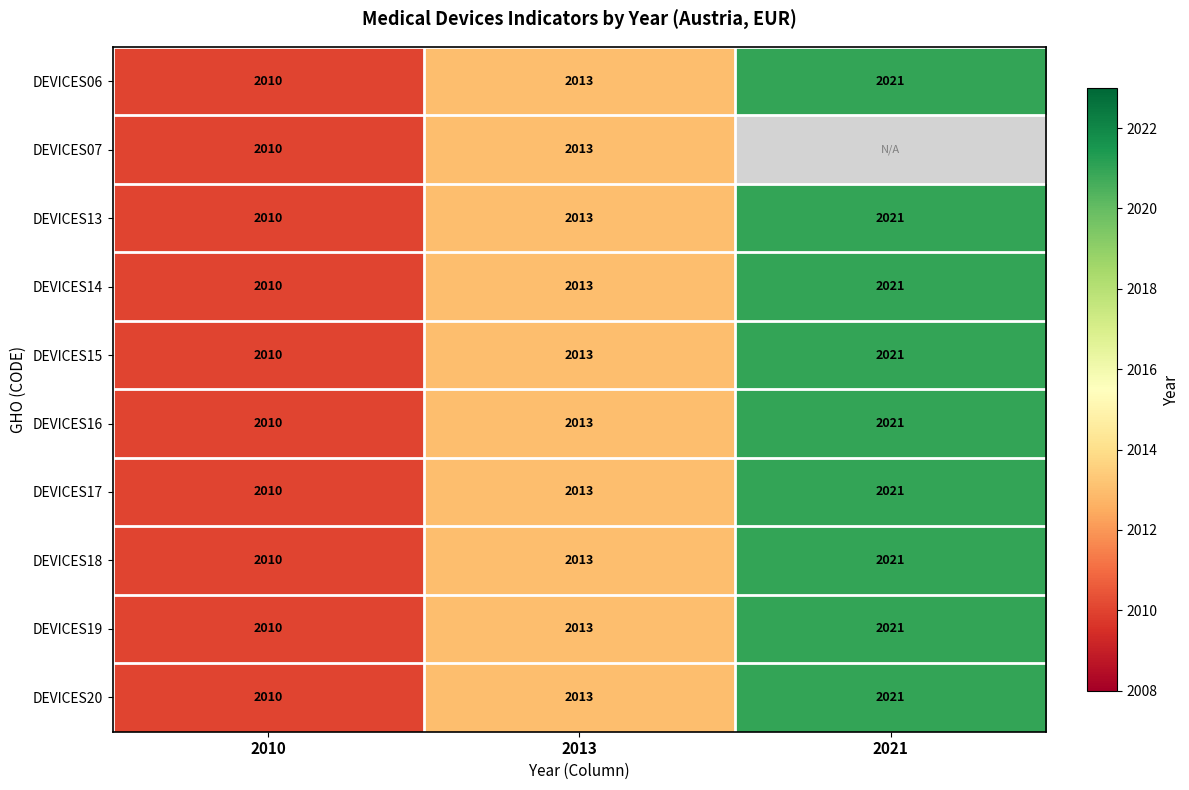

Rank the categories by DEVICES18 value from highest to lowest.

2021, 2013, 2010